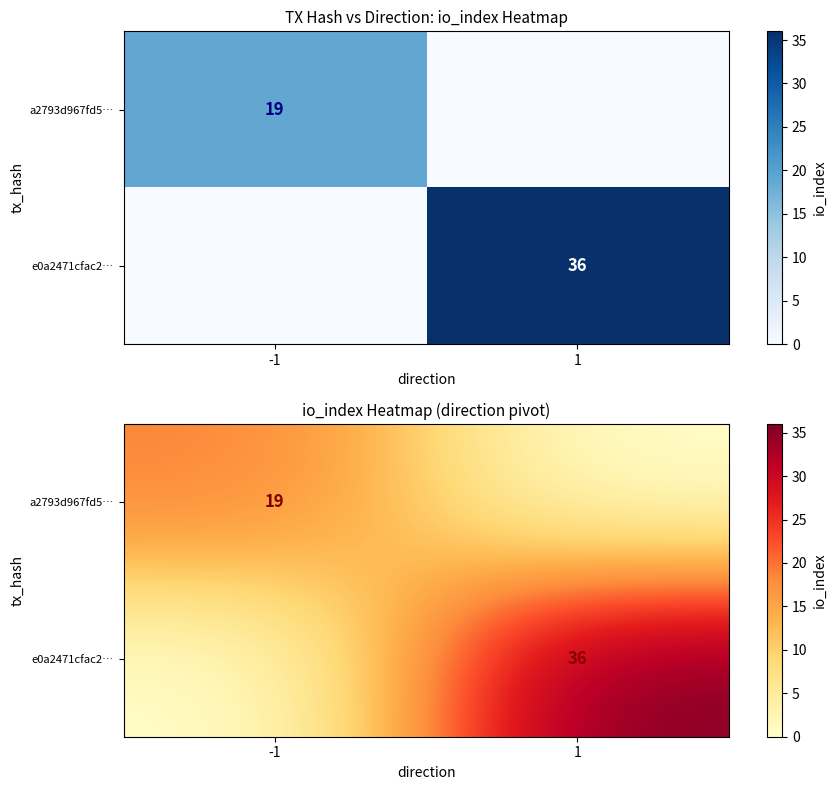

Rank the series by their average value, from highest to lowest.

e0a2471cfac2…, a2793d967fd5…